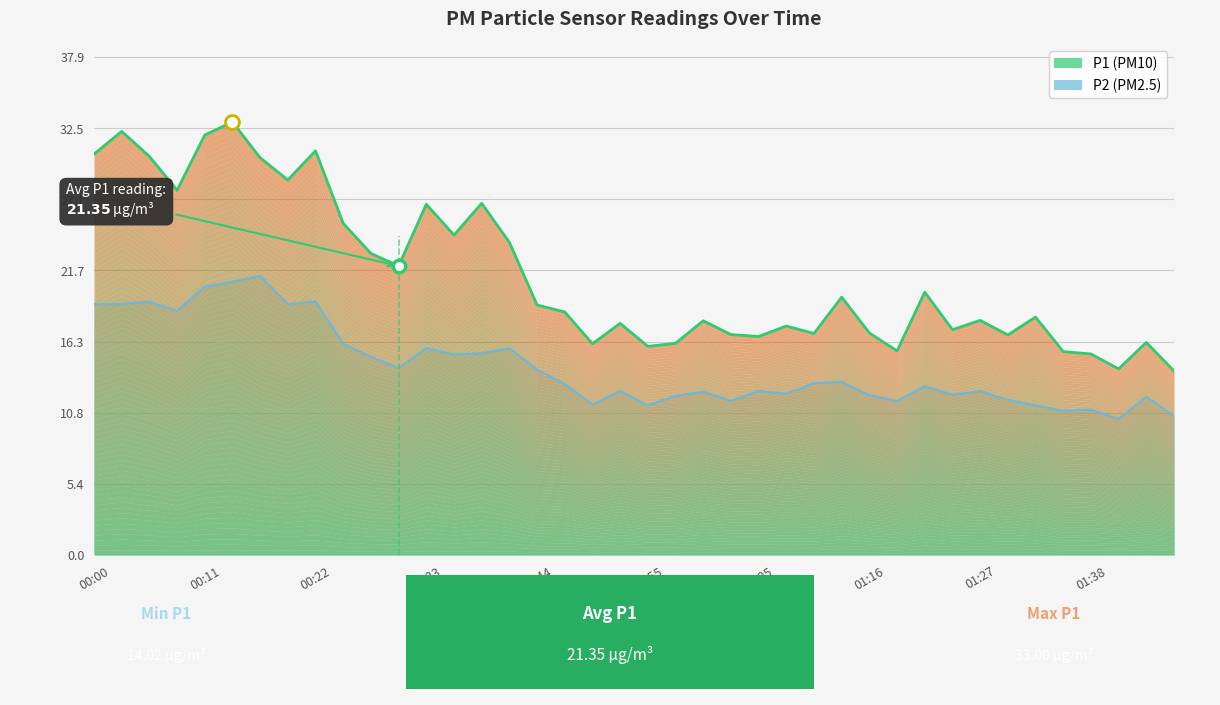

Which has a higher value, 14 or 01:05?

01:05